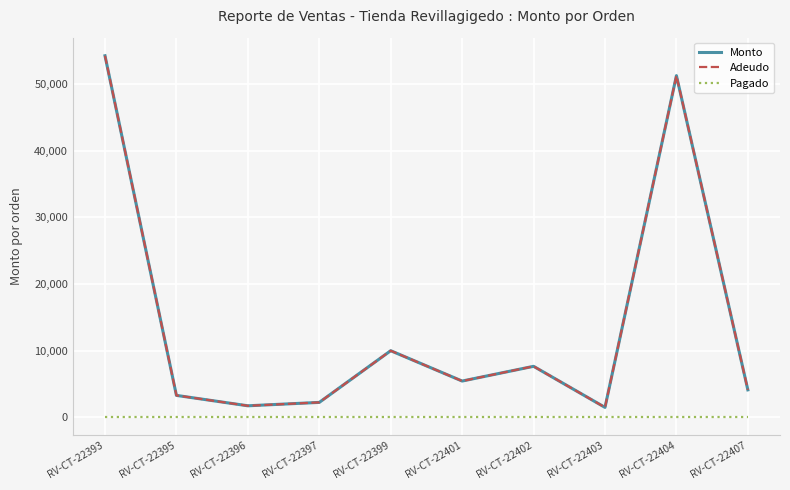

What is the spread (max minus min) of values at RV-CT-22393?

54230